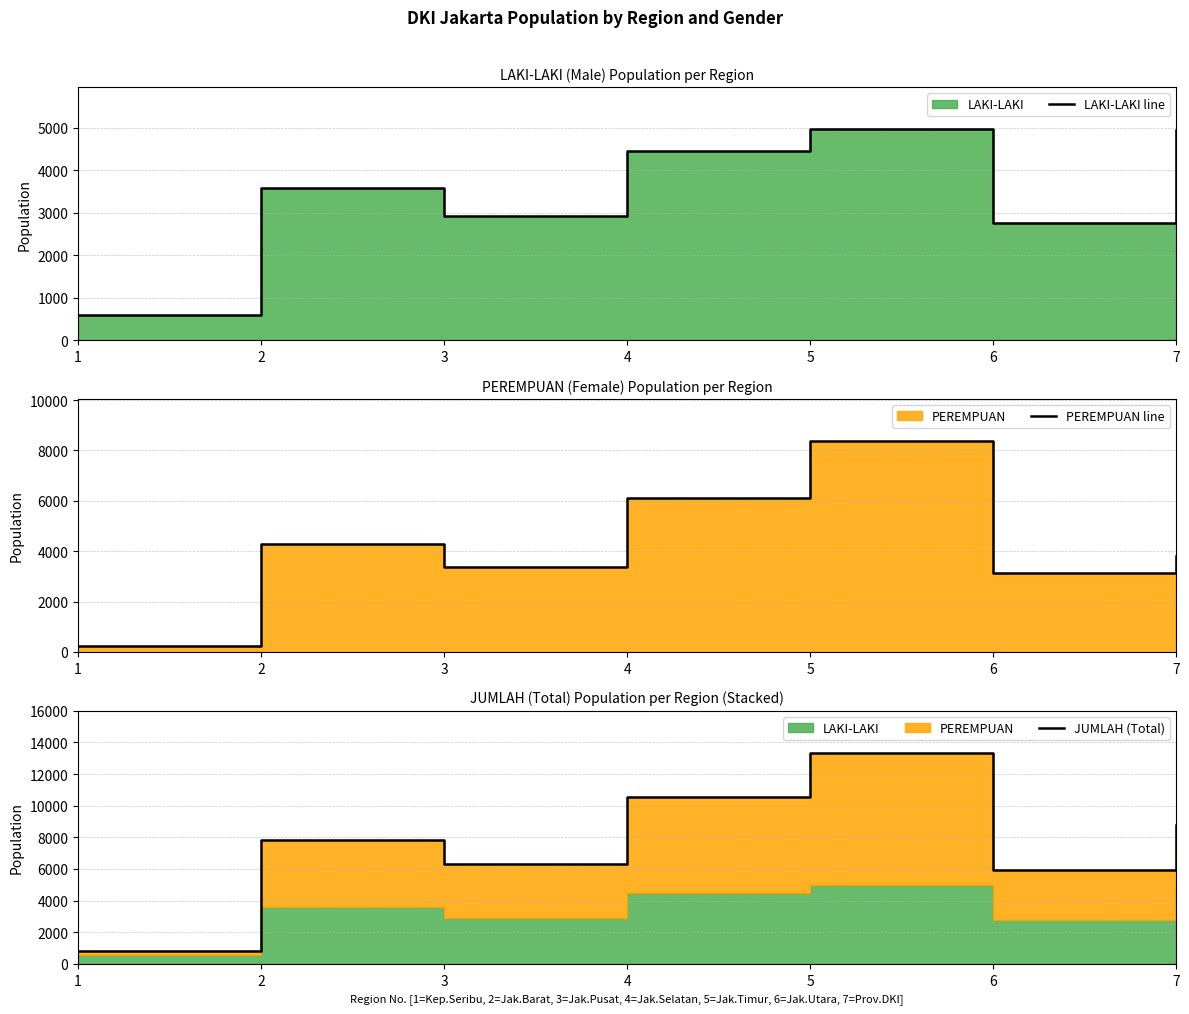

True or false: PEREMPUAN line has a value of 8371 at 5.

True